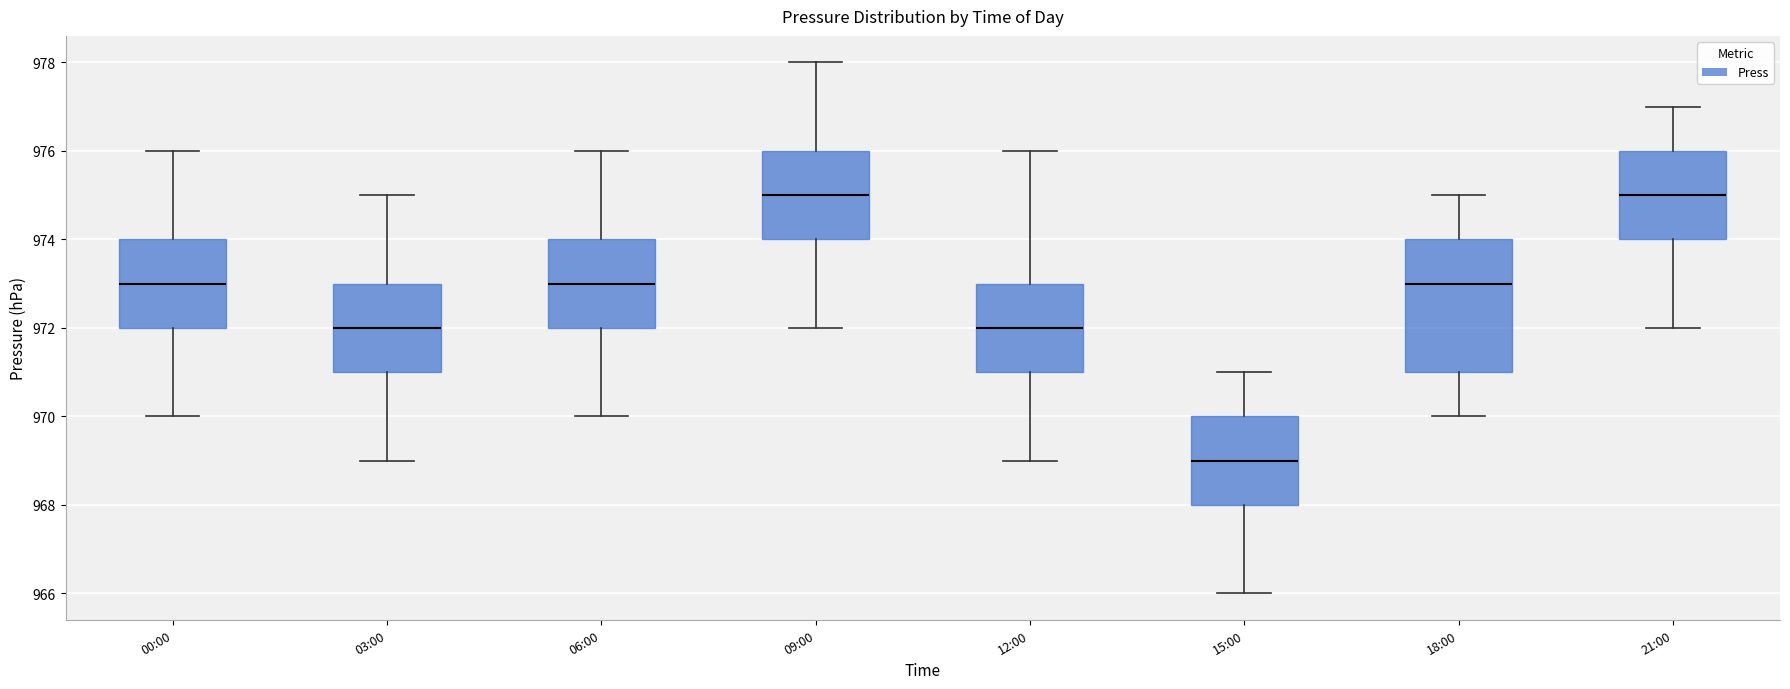

Reading left to right, transcribe this box plot: for each box, give where its median line is, the range the box spans, and where its two whiskers end, as read against the y-axis. The values are not printed on the chart, so give them approximately, as read against the axis.

00:00: median 973, box 972 to 974, whiskers 970 to 976
03:00: median 972, box 971 to 973, whiskers 969 to 975
06:00: median 973, box 972 to 974, whiskers 970 to 976
09:00: median 975, box 974 to 976, whiskers 972 to 978
12:00: median 972, box 971 to 973, whiskers 969 to 976
15:00: median 969, box 968 to 970, whiskers 966 to 971
18:00: median 973, box 971 to 974, whiskers 970 to 975
21:00: median 975, box 974 to 976, whiskers 972 to 977